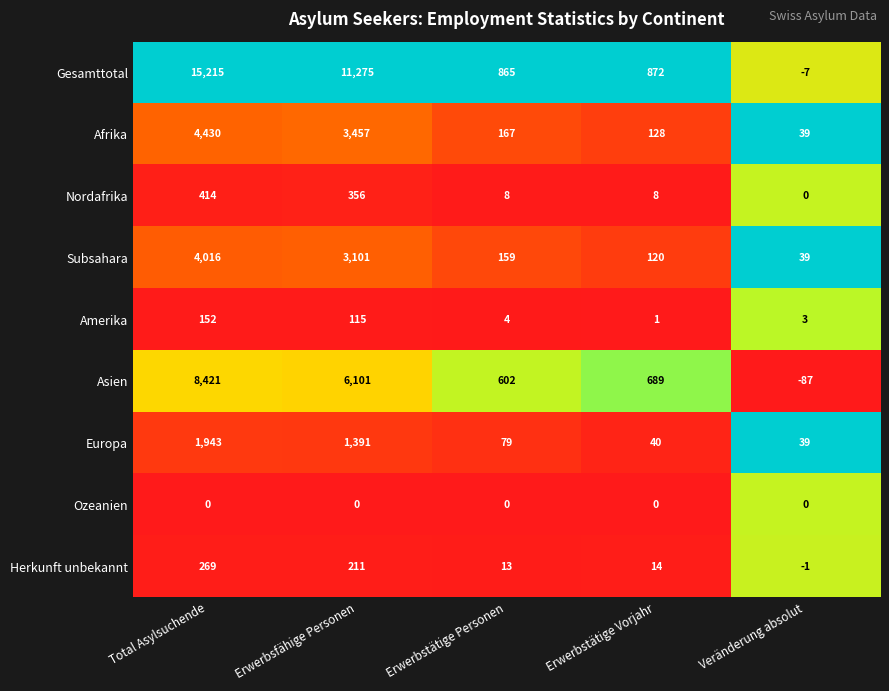

What is the difference between the highest and lowest values at Total Asylsuchende?

15215